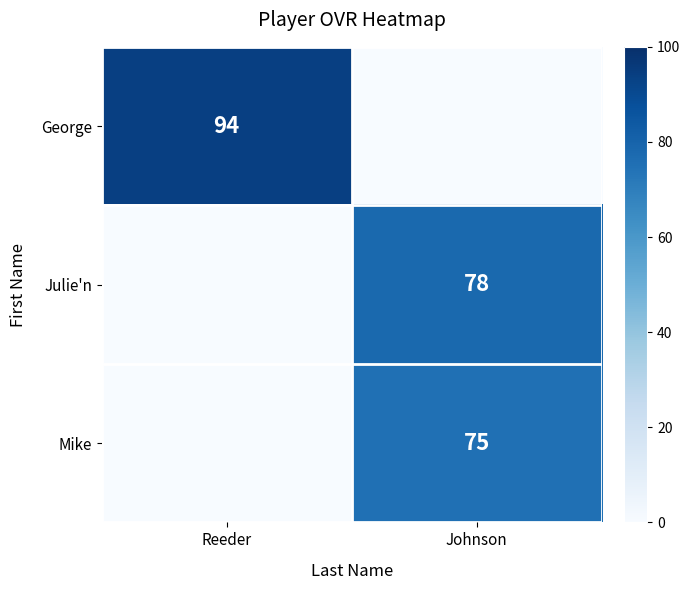

The value of Mike at Johnson is 45. True or false?

False